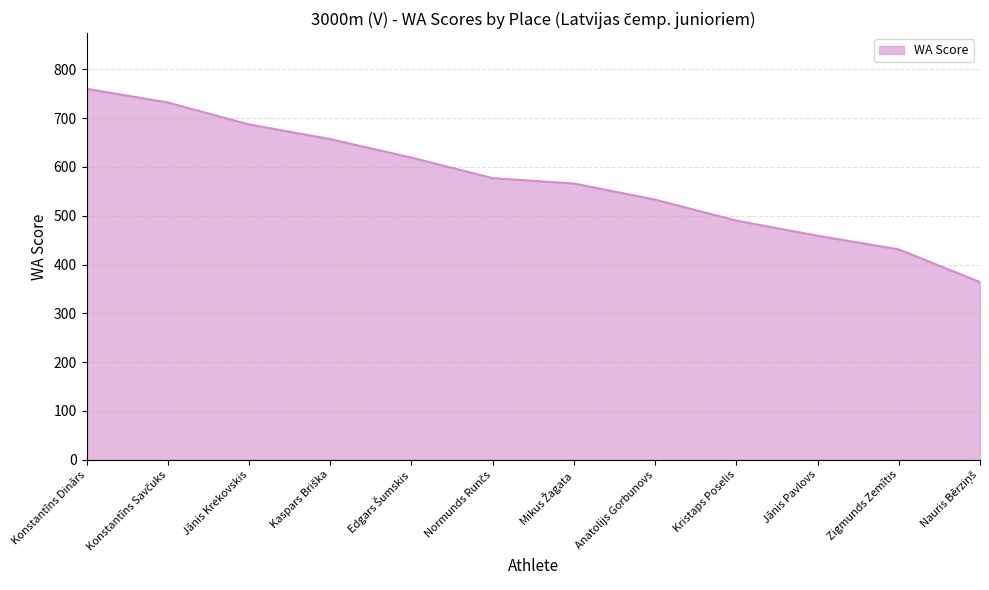

At which label does the data first exceed 577?

Konstantīns Dinārs